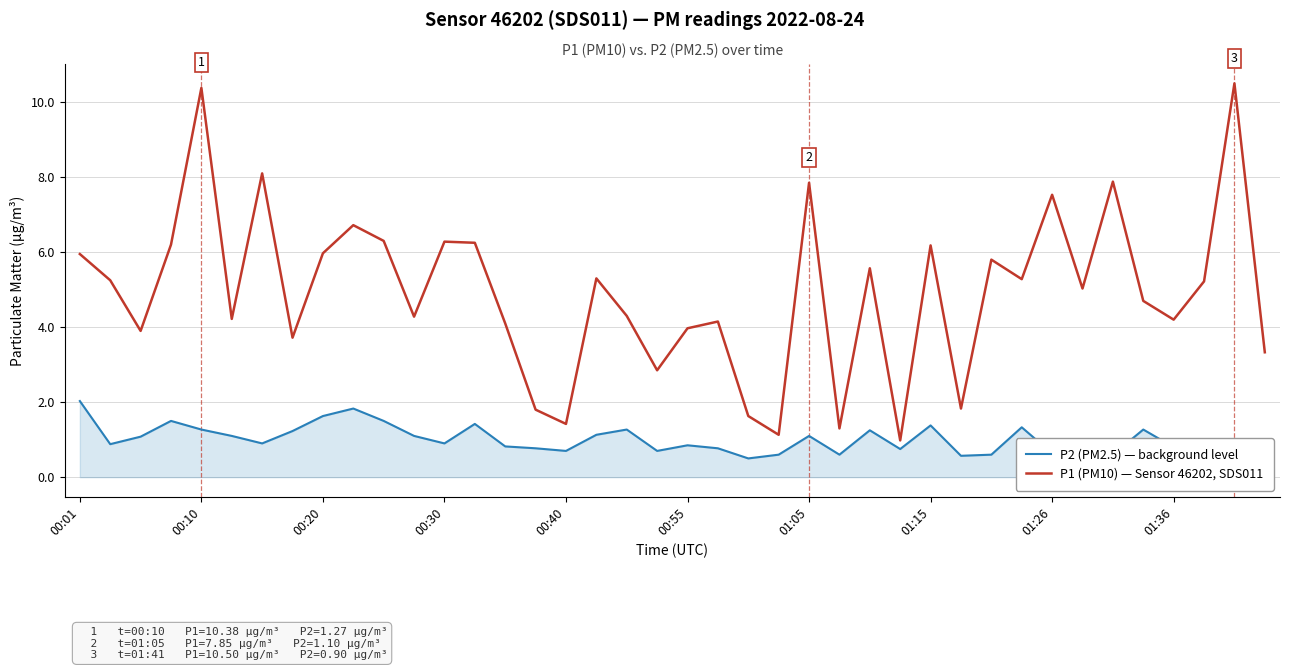

True or false: P2 (PM2.5) — background level and P1 (PM10) — Sensor 46202, SDS011 cross at least once.

False